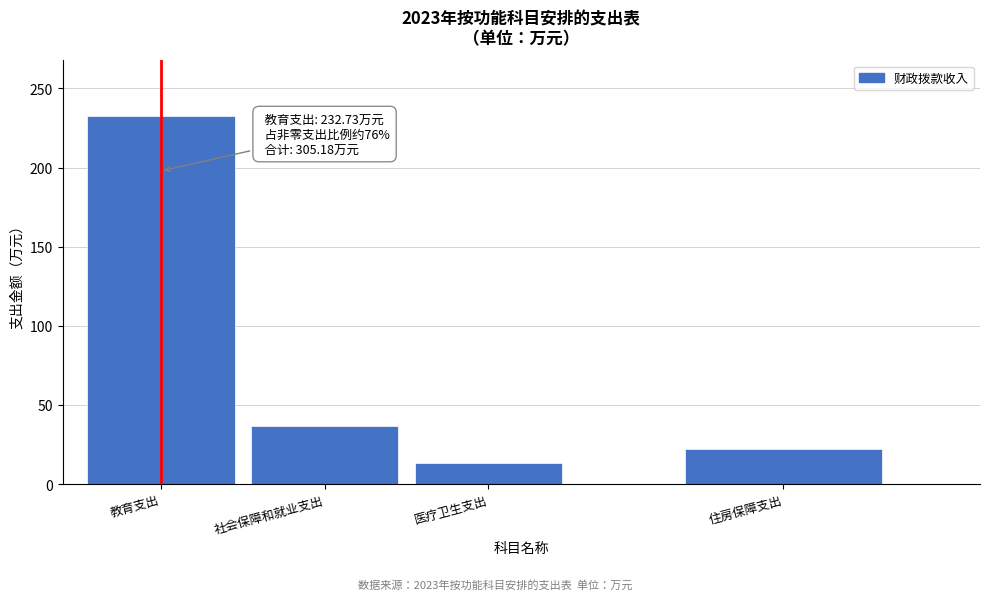

At which category does the chart reach its minimum across all series?

医疗卫生支出